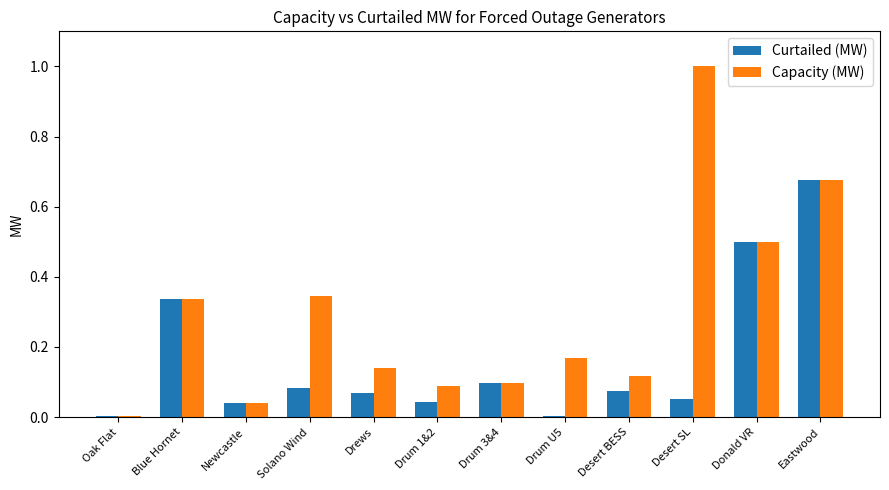

Read the Capacity (MW) value at Desert SL.

1.0